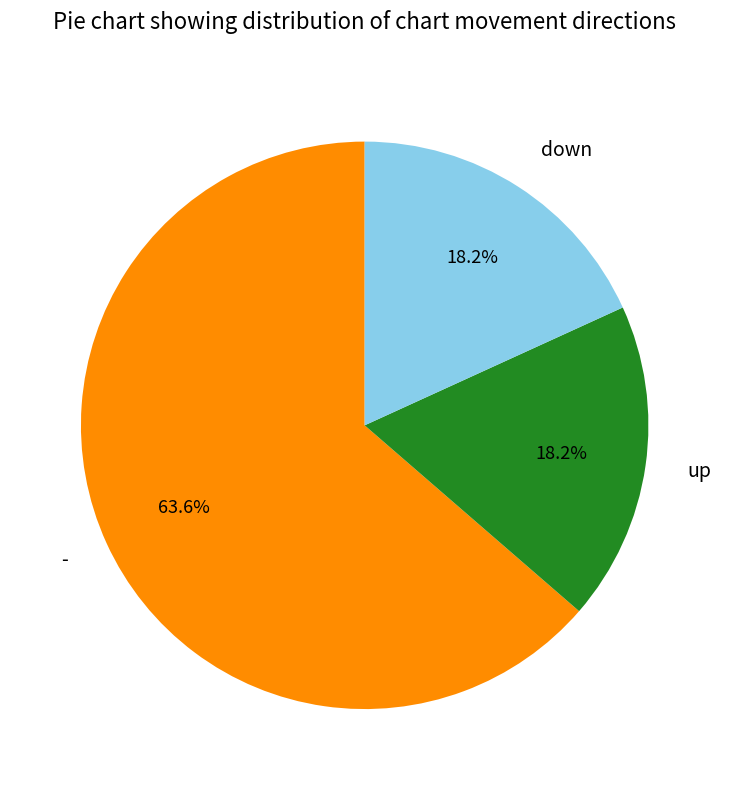

What is the total percentage of up and down?

36.4%